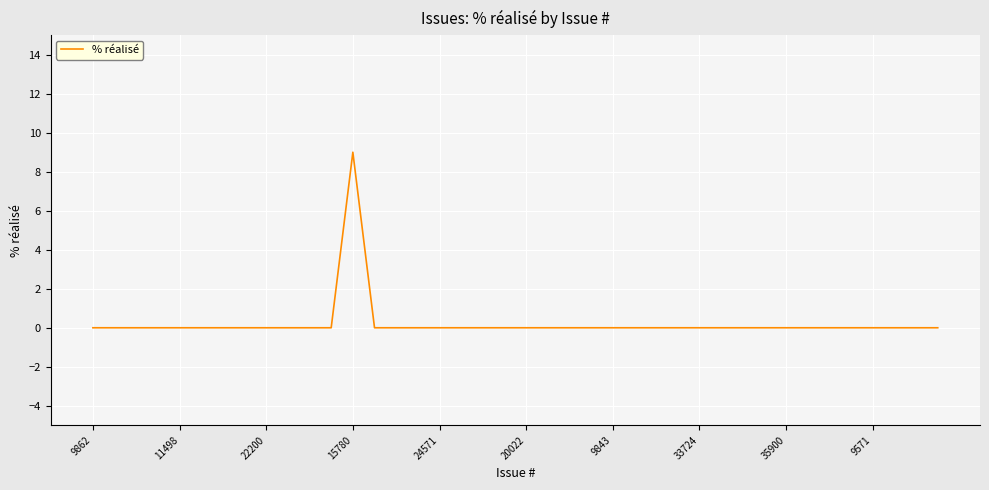

What is the greatest value displayed?

9